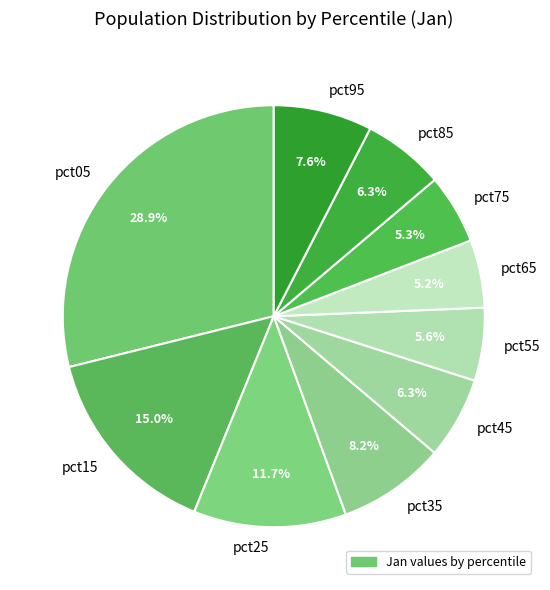

True or false: pct45 accounts for 1% of the total.

False